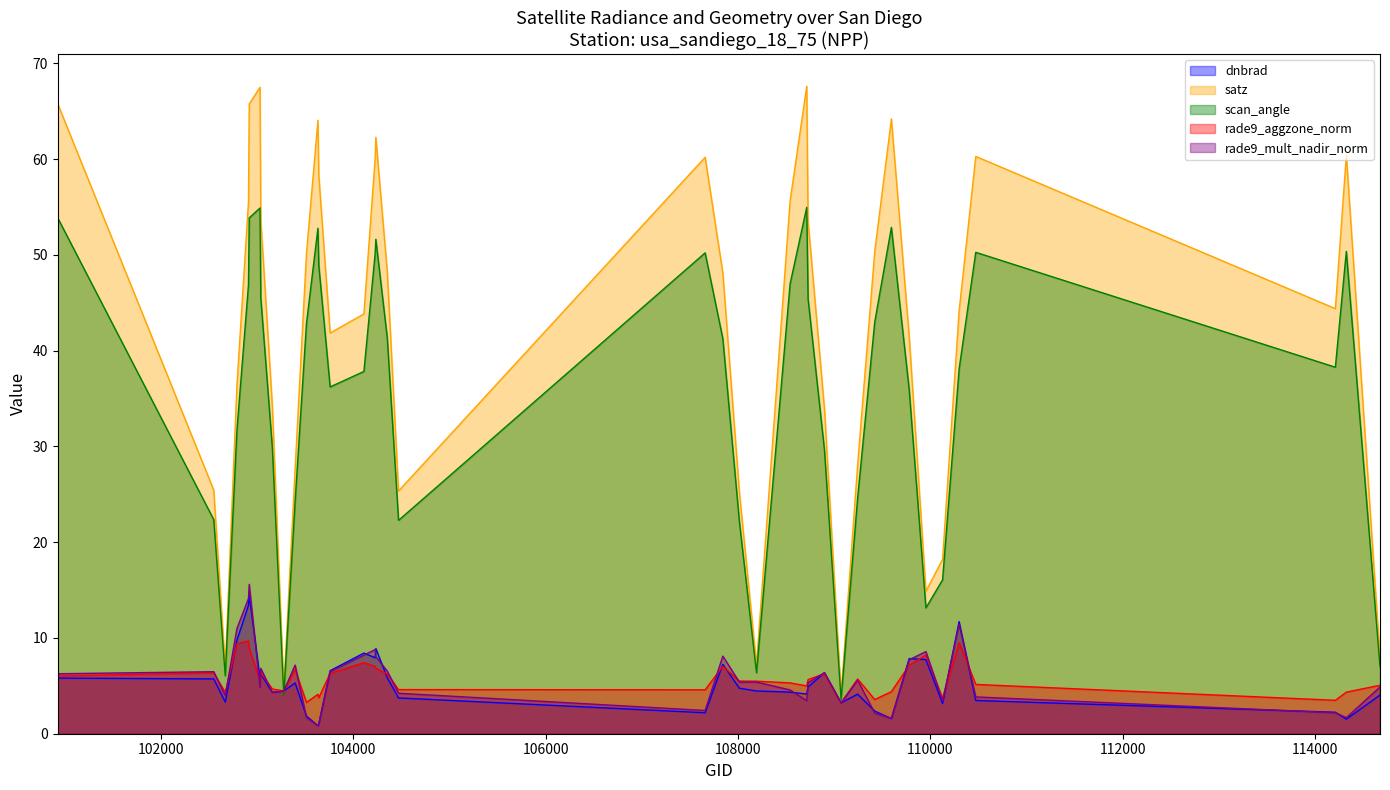

Reading left to right, list all the values displayed in this chart.

dnbrad: 100930=5.8	102551=5.7	102671=3.3	102792=9.8	102912=13.4	102920=14.5	103032=5.8	103040=6.2	103160=4.3	103279=4.5	103397=5.3	103515=1.8	103634=0.8	103643=1.0	103761=6.6	104112=8.4	104229=7.9	104236=8.9	104355=5.8	104472=3.7	107659=2.2	107843=7.2	108015=4.8	108193=4.5	108542=4.3	108715=4.1	108729=4.9	108899=6.4	109072=3.2	109244=4.1	109422=2.4	109595=1.6	109780=7.8	109954=7.7	110127=3.2	110299=11.7	110472=3.5	114210=2.2	114324=1.5	114674=4.0
satz: 100930=65.7	102551=25.4	102671=6.8	102792=36.4	102912=55.5	102920=65.8	103032=67.5	103040=53.7	103160=34.3	103279=4.5	103397=27.6	103515=50.1	103634=64.0	103643=58.3	103761=41.8	104112=43.8	104229=60.1	104236=62.3	104355=48.2	104472=25.3	107659=60.2	107843=48.1	108015=25.2	108193=7.2	108542=55.6	108715=67.6	108729=53.5	108899=34.0	109072=4.1	109244=28.1	109422=50.3	109595=64.2	109780=41.5	109954=14.9	110127=18.2	110299=44.1	110472=60.3	114210=44.4	114324=60.4	114674=7.9
scan_angle: 100930=53.8	102551=22.4	102671=6.1	102792=31.7	102912=46.9	102920=53.9	103032=54.9	103040=45.5	103160=29.9	103279=4.0	103397=24.3	103515=42.8	103634=52.8	103643=48.9	103761=36.2	104112=37.8	104229=50.2	104236=51.6	104355=41.3	104472=22.3	107659=50.2	107843=41.2	108015=22.2	108193=6.4	108542=47.0	108715=55.0	108729=45.4	108899=29.7	109072=3.6	109244=24.6	109422=43.0	109595=52.9	109780=35.9	109954=13.1	110127=16.1	110299=38.1	110472=50.3	114210=38.3	114324=50.4	114674=7.0
rade9_aggzone_norm: 100930=6.0	102551=6.4	102671=4.3	102792=9.4	102912=9.7	102920=8.9	103032=5.5	103040=6.3	103160=4.7	103279=4.5	103397=6.7	103515=3.3	103634=4.1	103643=3.8	103761=6.3	104112=7.4	104229=7.0	104236=6.8	104355=6.2	104472=4.6	107659=4.6	107843=7.0	108015=5.5	108193=5.5	108542=5.3	108715=5.0	108729=5.7	108899=6.3	109072=3.2	109244=5.7	109422=3.6	109595=4.4	109780=7.2	109954=8.2	110127=3.7	110299=9.5	110472=5.1	114210=3.5	114324=4.3	114674=5.1
rade9_mult_nadir_norm: 100930=6.3	102551=6.5	102671=4.0	102792=11.0	102912=14.1	102920=15.6	103032=4.8	103040=6.8	103160=4.3	103279=4.5	103397=7.2	103515=1.7	103634=0.9	103643=1.0	103761=6.5	104112=8.2	104229=8.8	104236=8.1	104355=6.5	104472=4.2	107659=2.4	107843=8.1	108015=5.4	108193=5.4	108542=4.6	108715=3.4	108729=5.3	108899=6.4	109072=3.2	109244=5.6	109422=2.2	109595=1.6	109780=7.7	109954=8.6	110127=3.4	110299=11.4	110472=3.8	114210=2.2	114324=1.7	114674=4.9